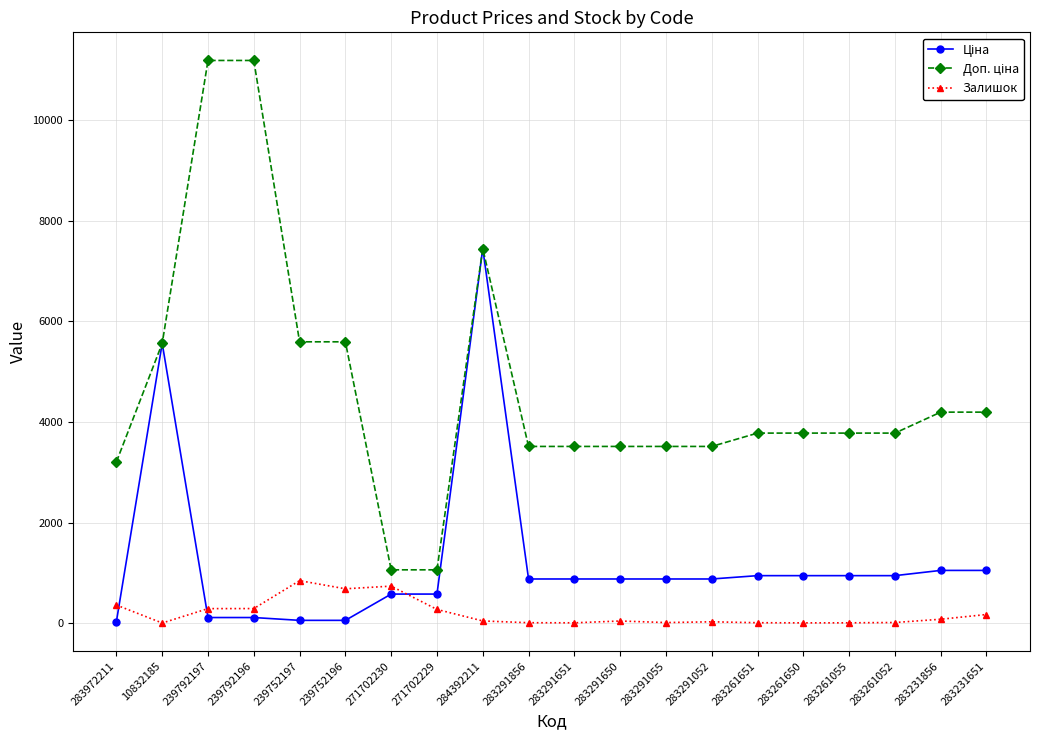

What position from the left is 283291055?

13